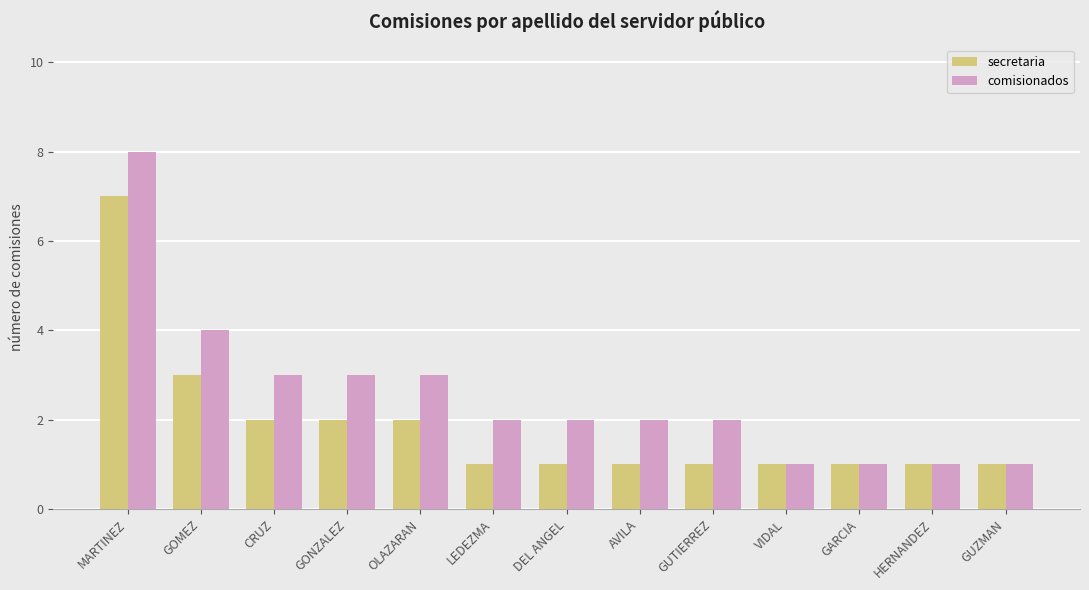

At which category is the sum across all series the highest?

MARTINEZ